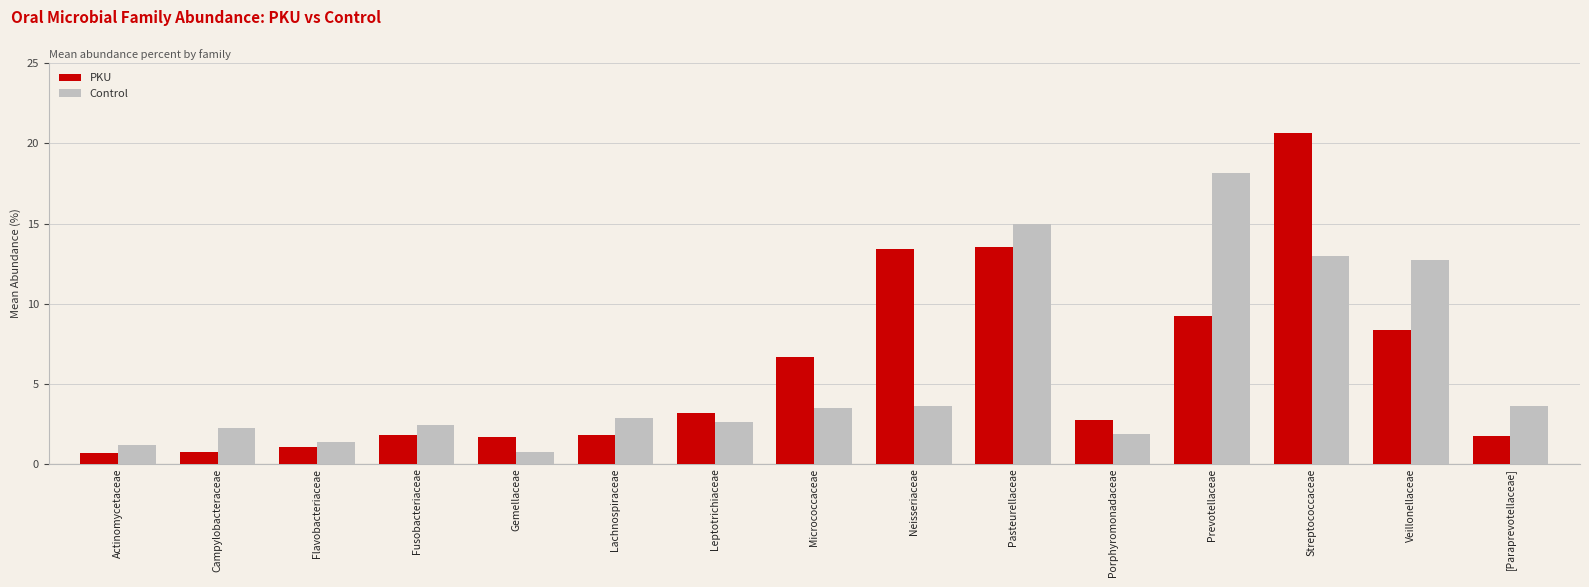

What is the maximum value for Control?

18.1